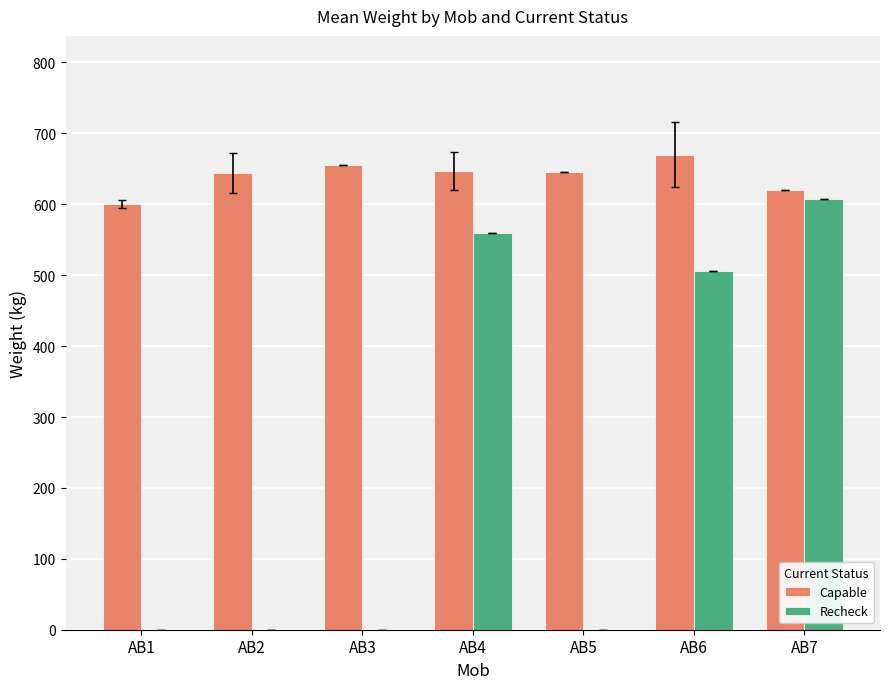

The value of Capable at AB5 is 223.1. True or false?

False